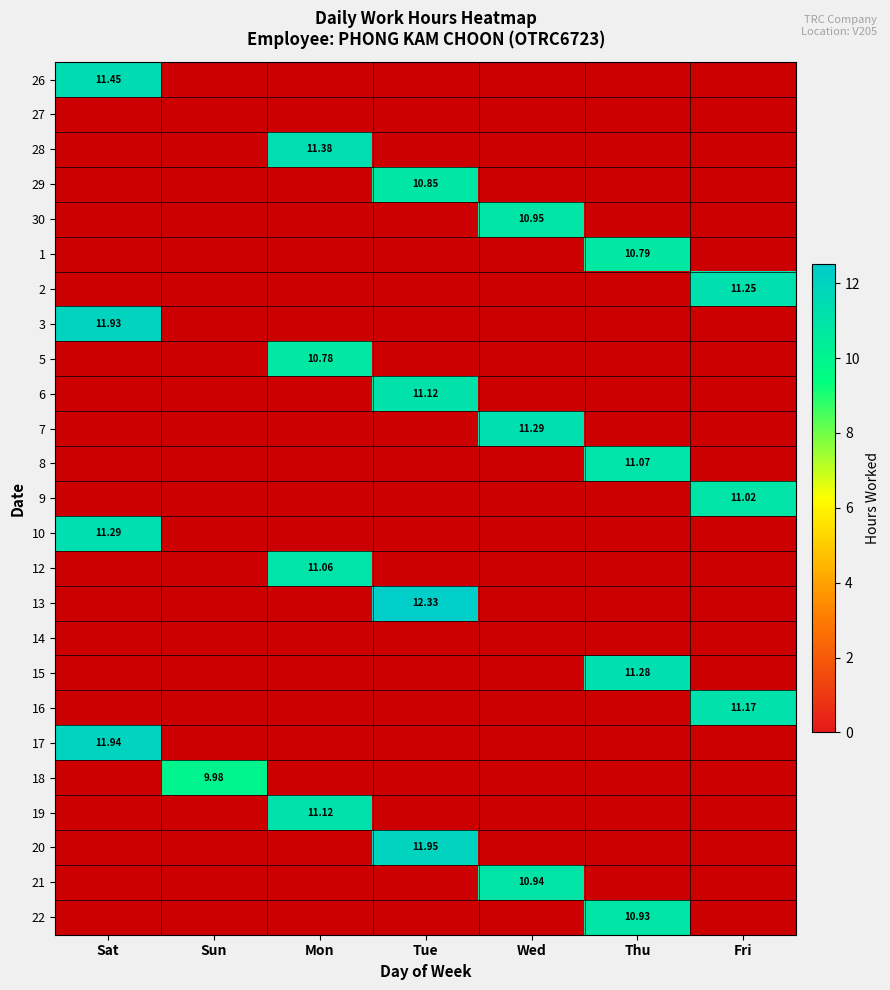

How many data points does each series have?

7